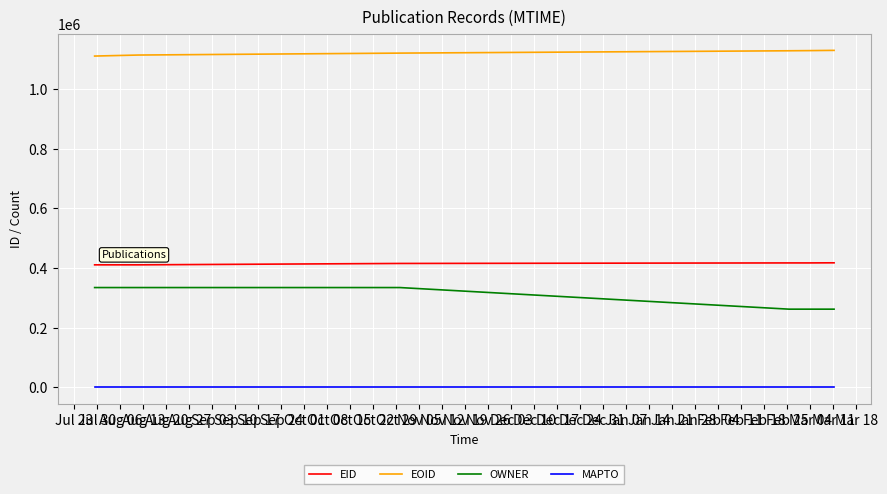

True or false: EOID and OWNER intersect in this chart.

False